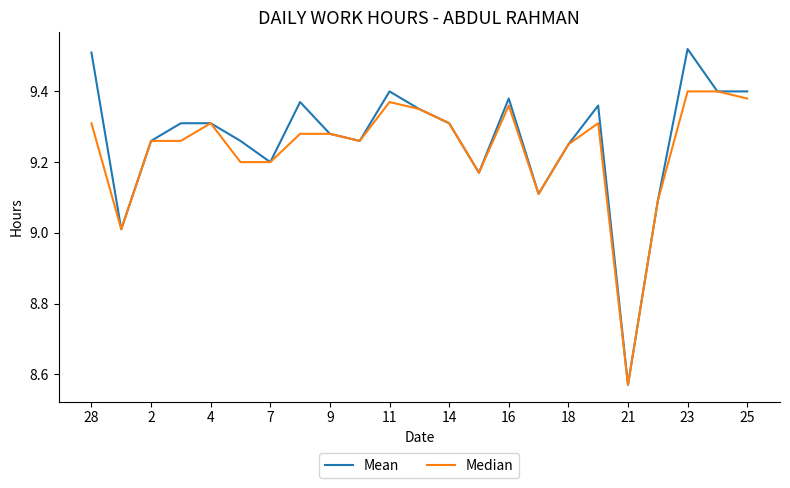

Which series has the widest spread of values?

Mean